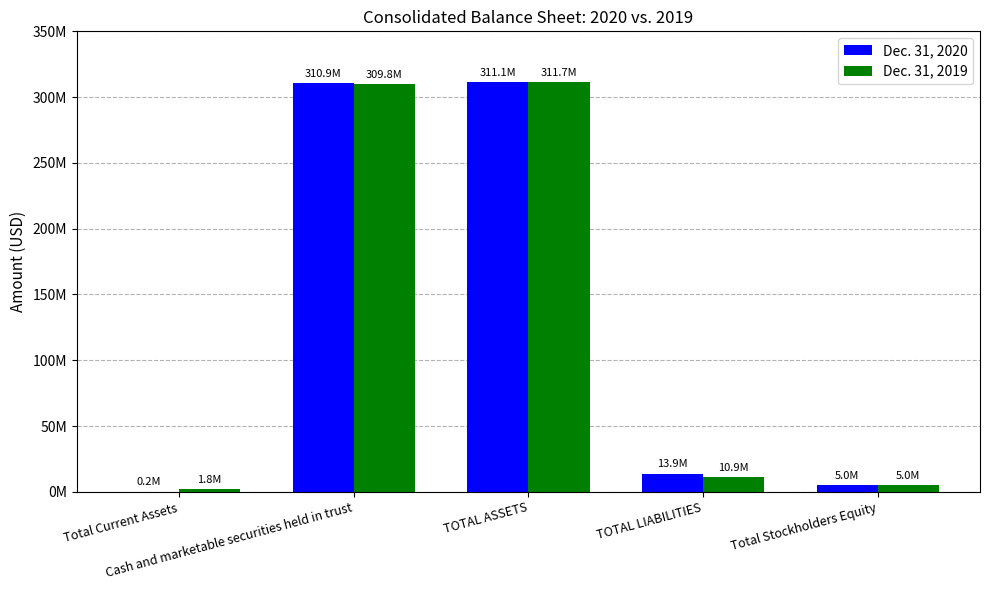

What are all the series names shown in the legend?

Dec. 31, 2020, Dec. 31, 2019